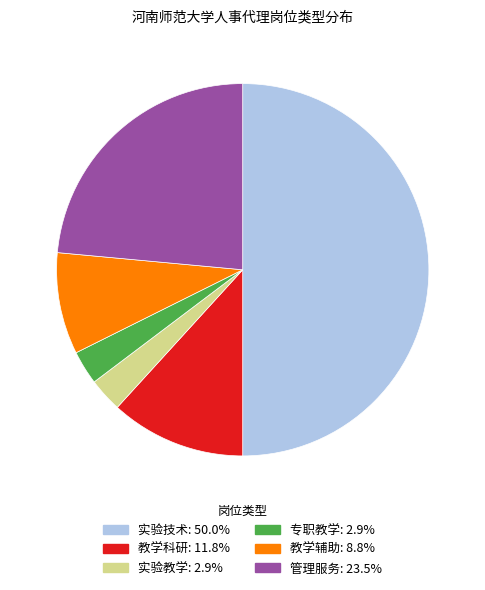

Is 教学辅助 the majority of the pie?

No